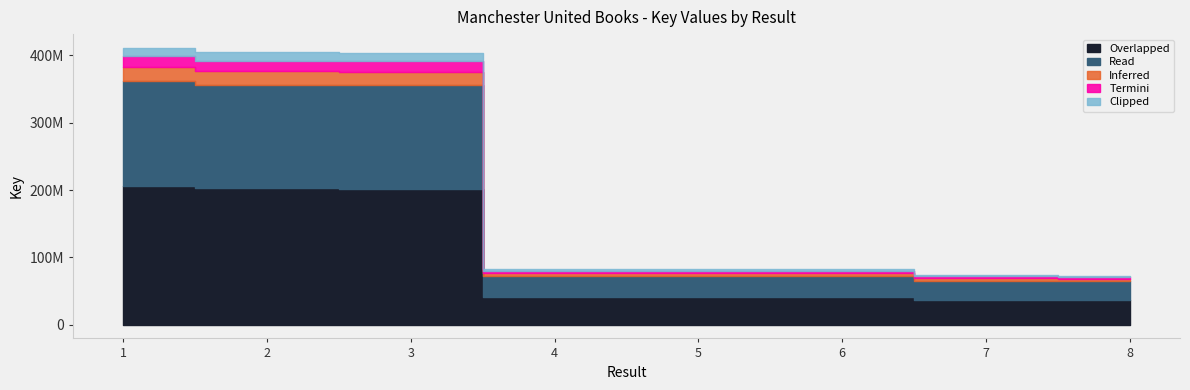

How many data points does each series have?

8